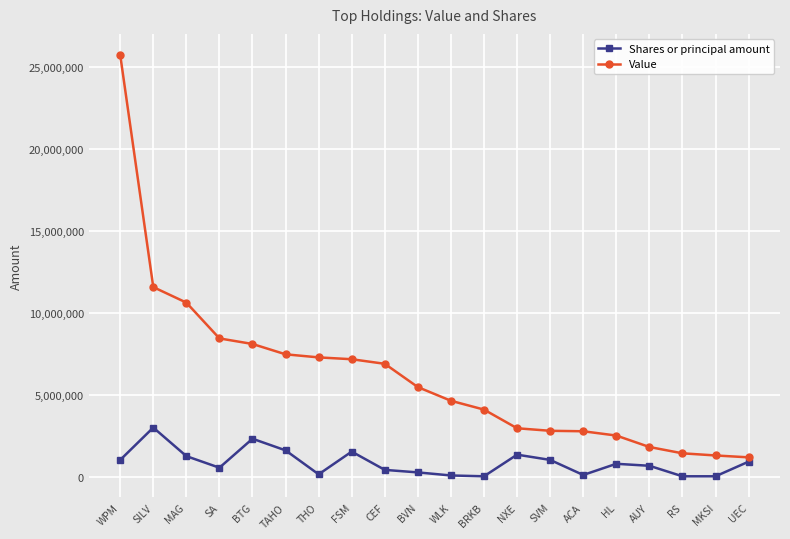

True or false: Shares or principal amount has more than 2 points higher than both neighbors.

True